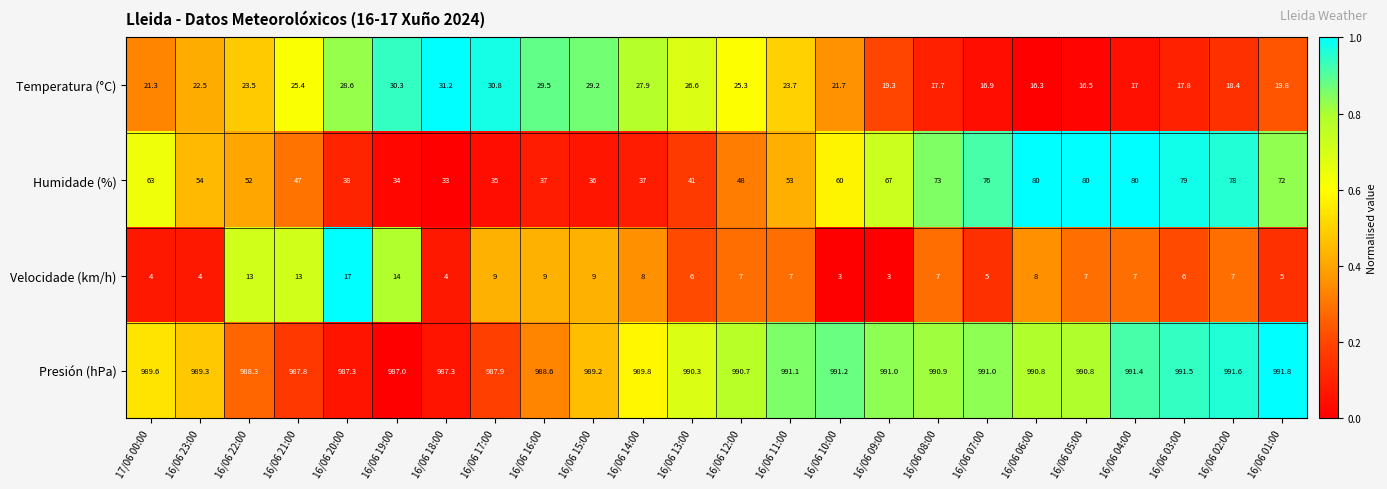

What is the difference between the highest and lowest values at 17/06 00:00?

985.6